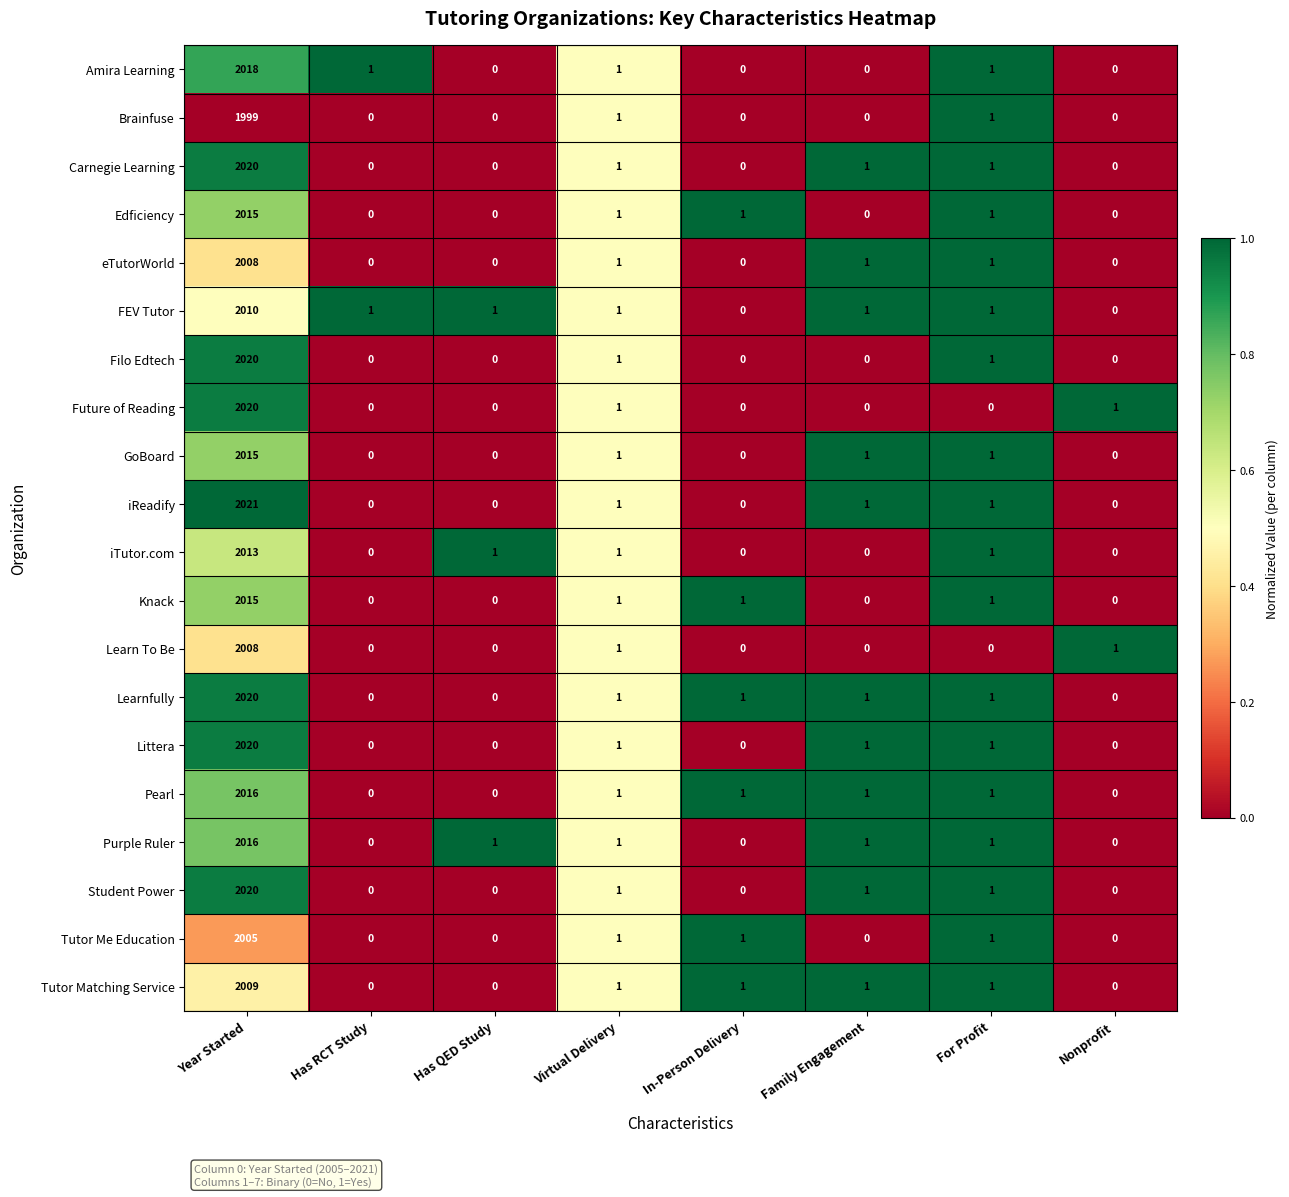

At which category is the sum across all series the highest?

Year Started